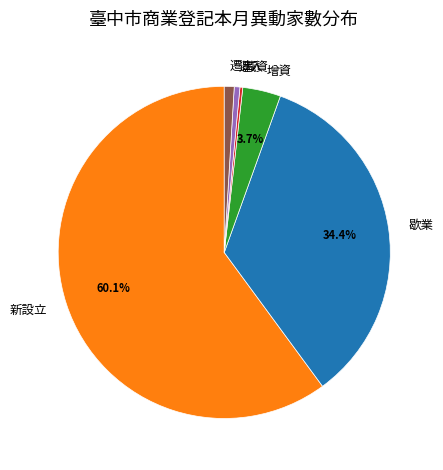

Is the sum of 歇業 and 遷出 greater than half?

No